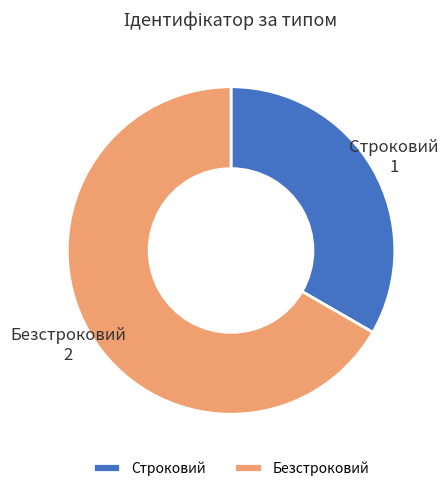

Approximately how many times larger is the value at Безстроковий compared to Строковий?

2.0